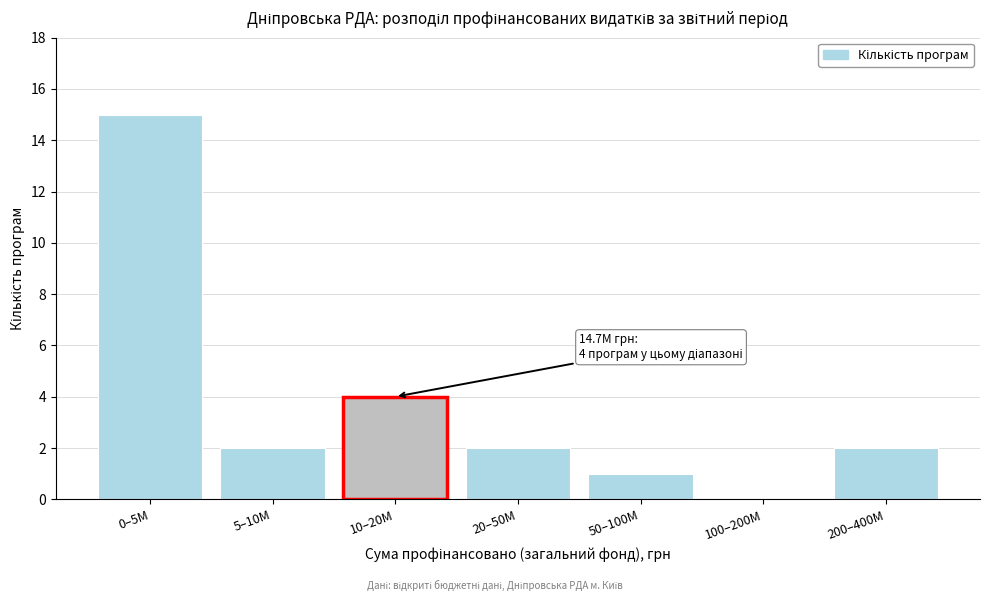

Reading right to left, extract all data points from this chart.

200–400M=2	100–200M=0	50–100M=1	20–50M=2	10–20M=4	5–10M=2	0–5M=15